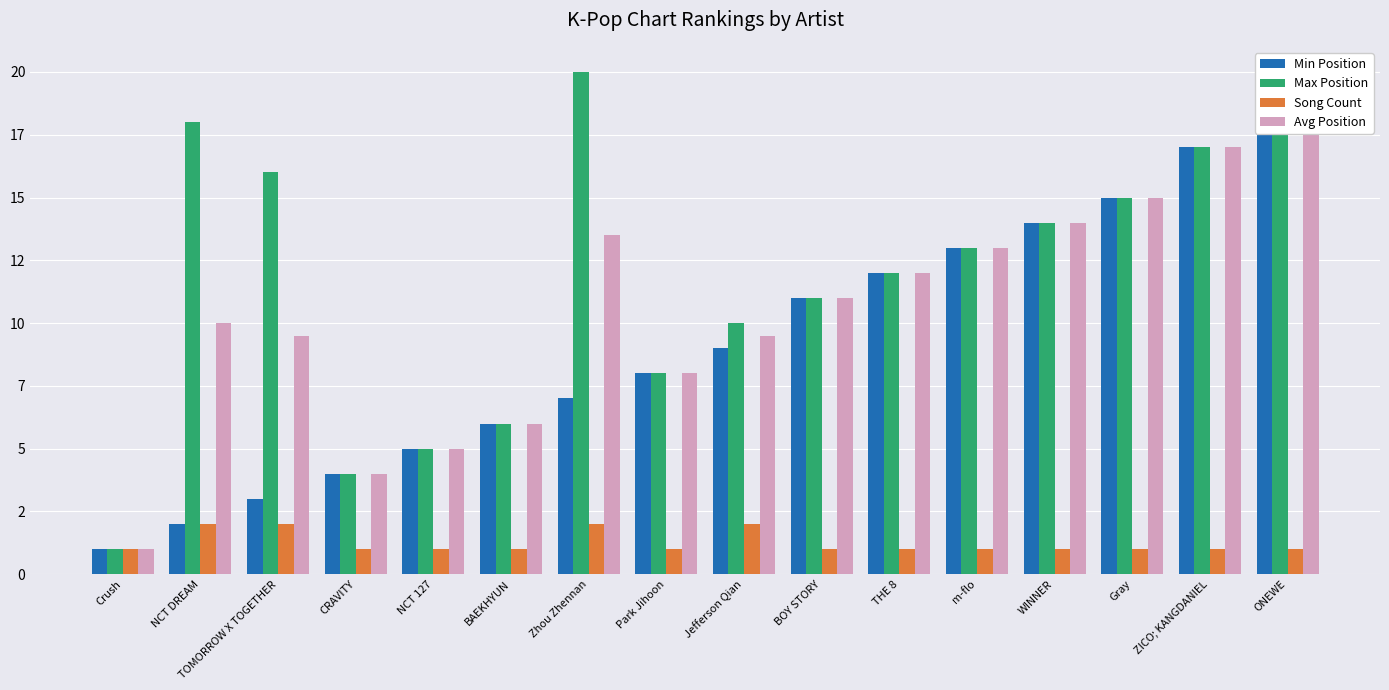

What is the average value of the Avg Position series?

10.5